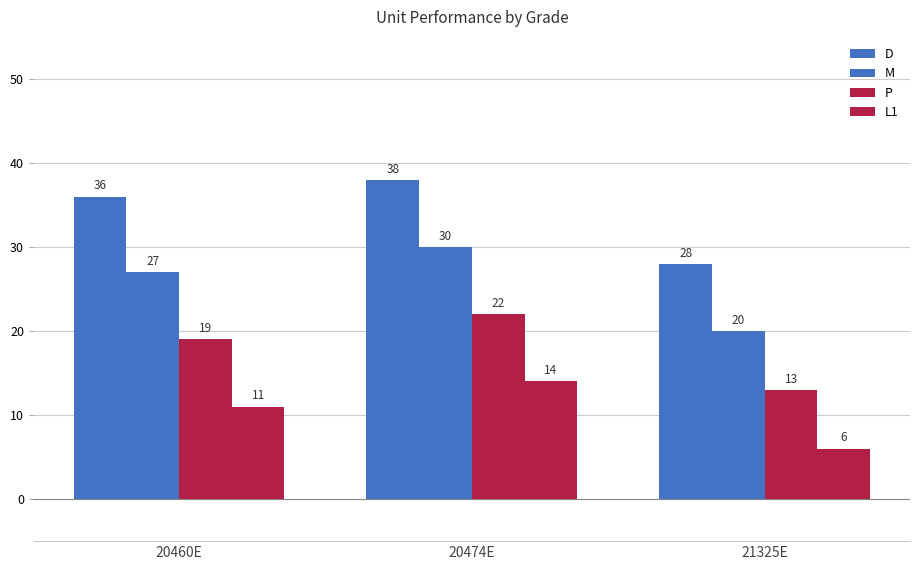

Count the number of data series in this chart.

4